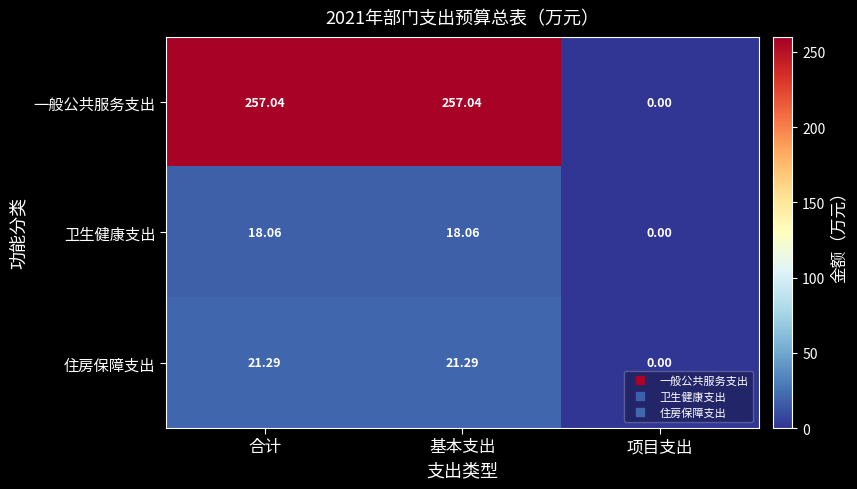

Which series has the widest spread of values?

一般公共服务支出